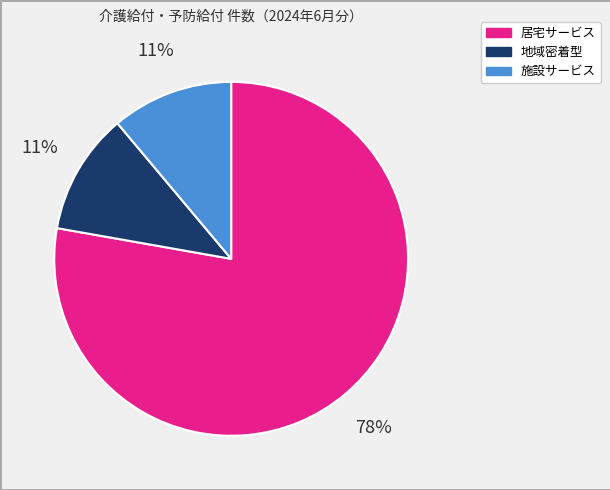

Is there any slice that represents more than half of the pie?

Yes